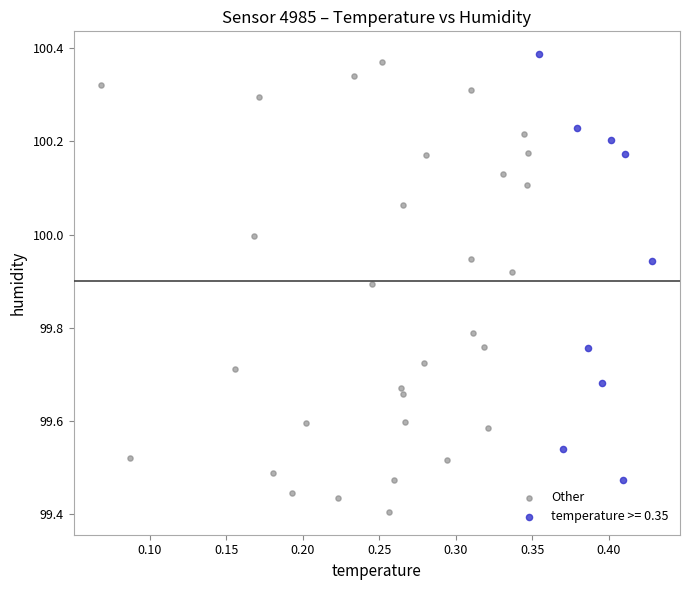

Which series contains the lowest Y value?

Other